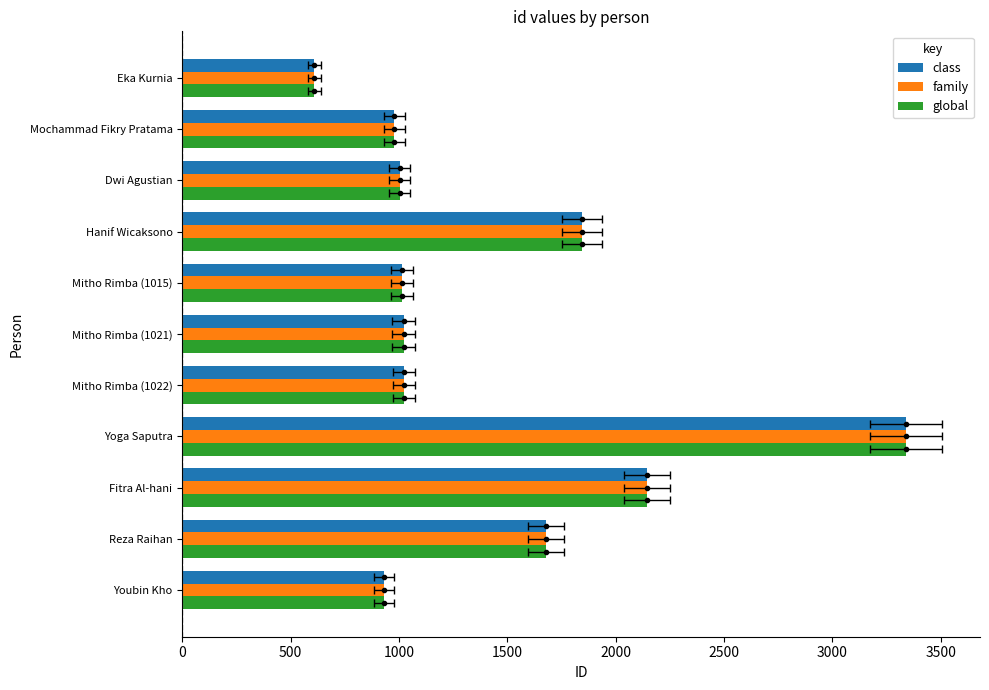

What are all the series names shown in the legend?

class, family, global